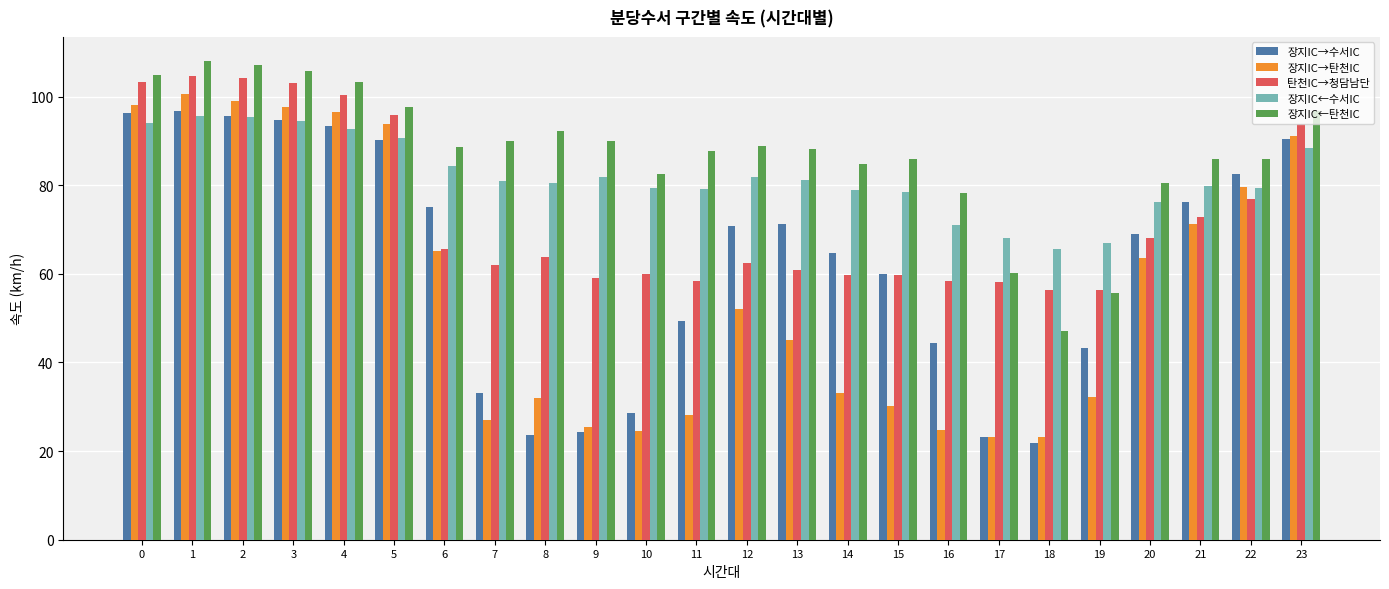

At which label is 장지IC→수서IC closest to 59?

15